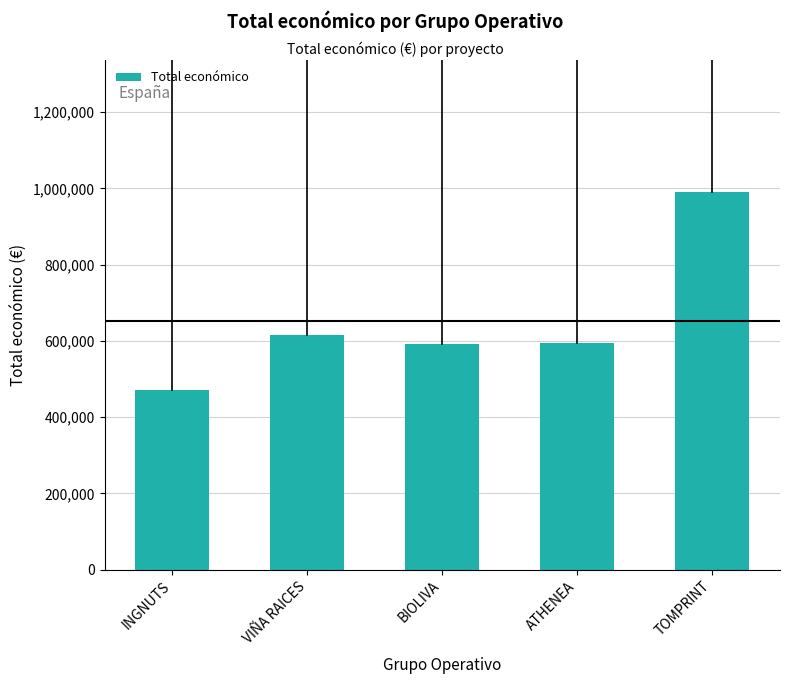

Reading left to right, transcribe all the data shown in this chart.

470675	614907	592475	595436	989973